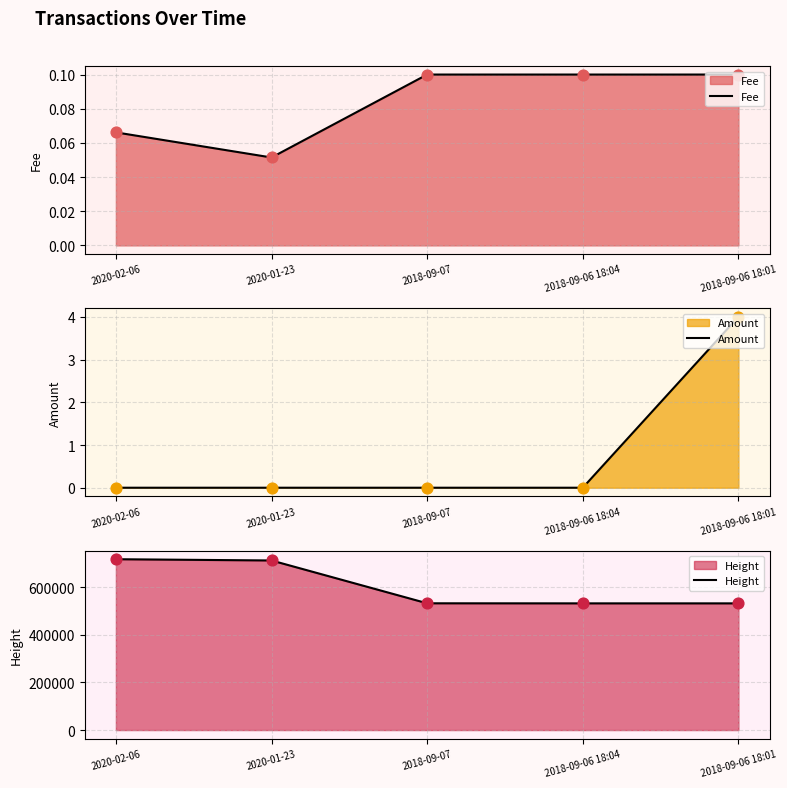

At which category is the sum across all series the highest?

2020-02-06